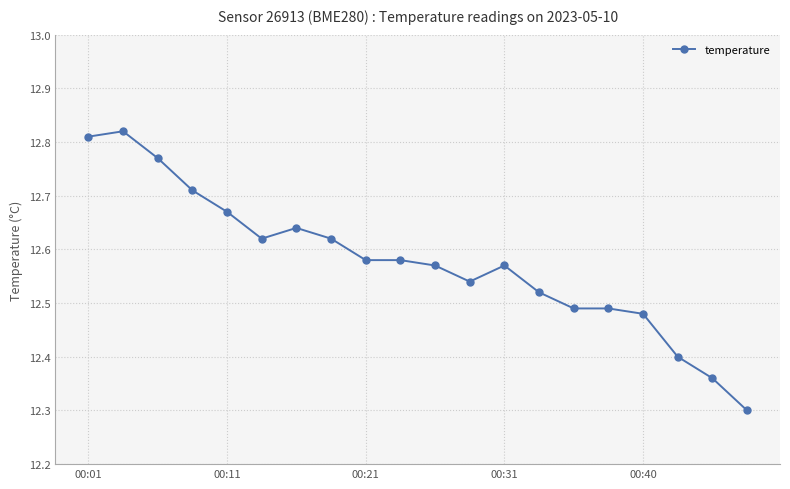

How many values are between 12 and 13?

20